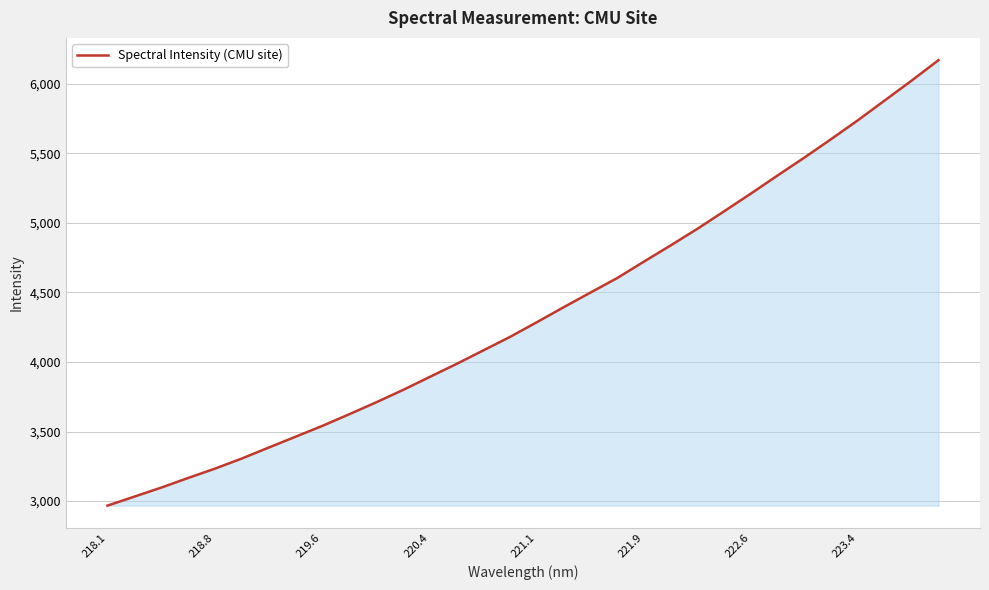

What is the greatest value displayed?

6170.1